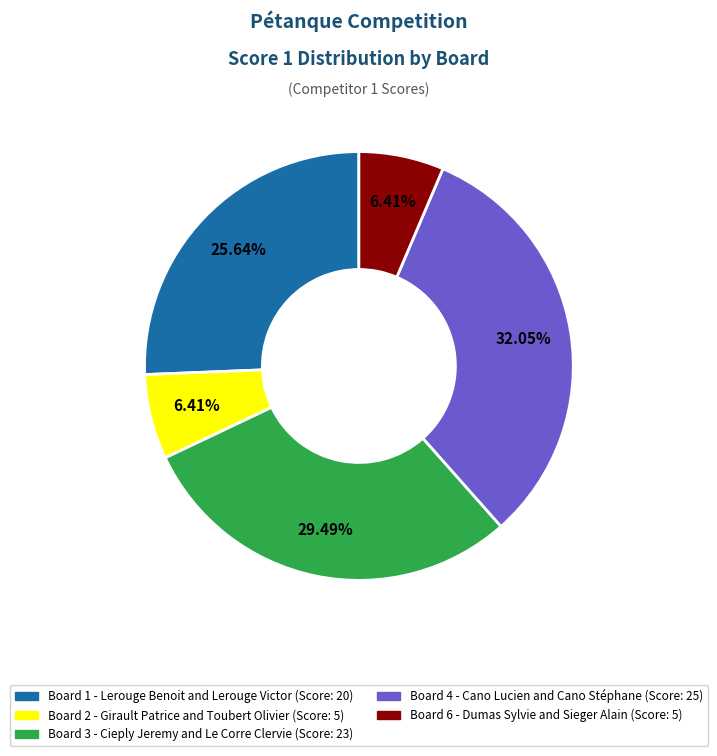

Does any single category account for the majority?

No